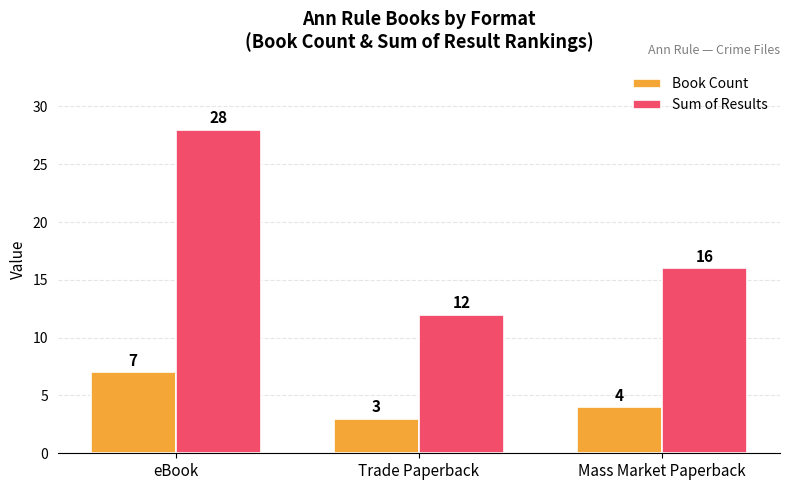

What is the difference between the maximum and minimum values in the Sum of Results series?

16